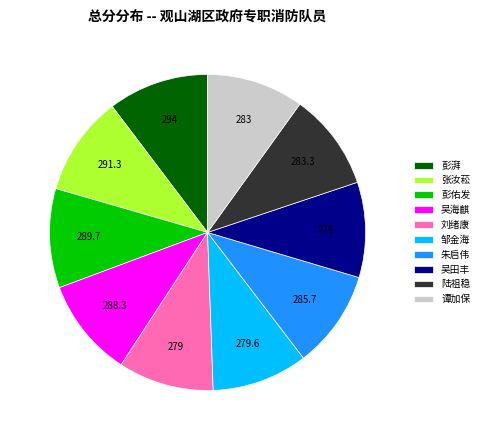

Approximately how many times larger is the value at 朱启伟 compared to 吴田丰?

1.0